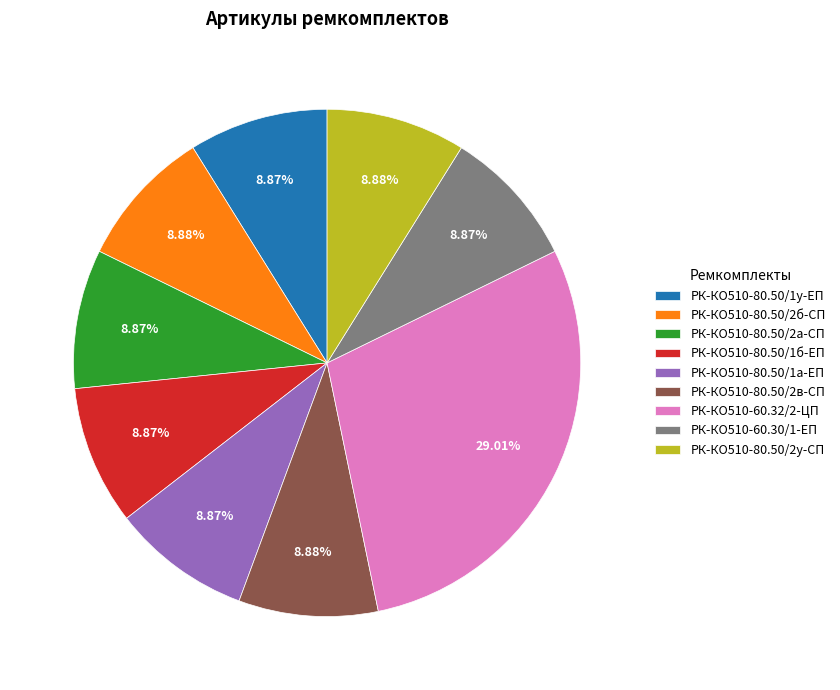

How many slices are in this pie chart?

9